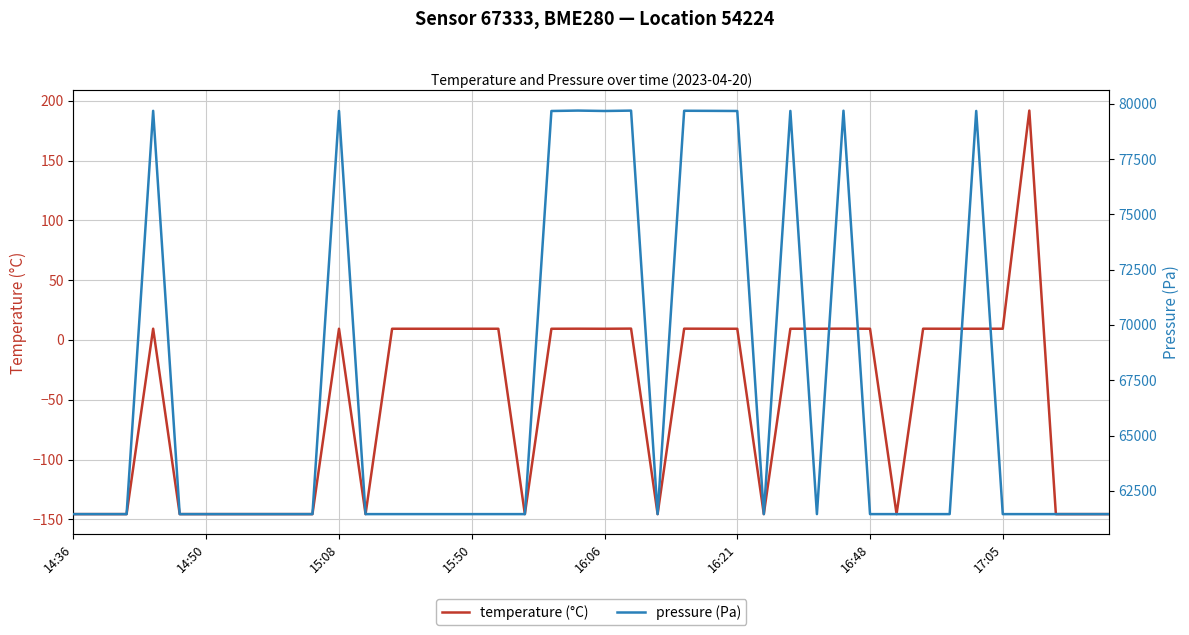

What value does the pressure (Pa) series have at 39?

61447.7